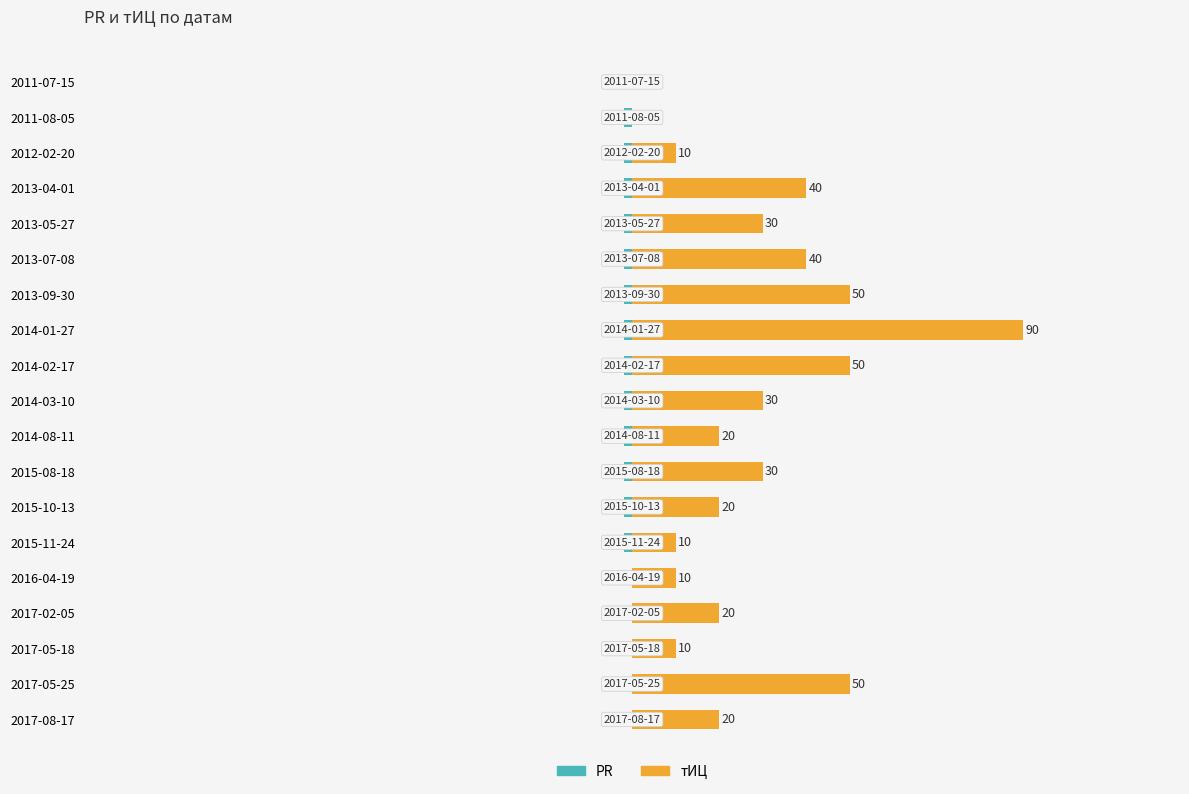

Reading left to right, what are all the values shown in this chart?

PR: 0	0	0	0	0	-2	-2	-2	-2	-2	-2	-2	-2	-2	-2	-2	-2	-2	0
тИЦ: 20	50	10	20	10	10	20	30	20	30	50	90	50	40	30	40	10	0	0